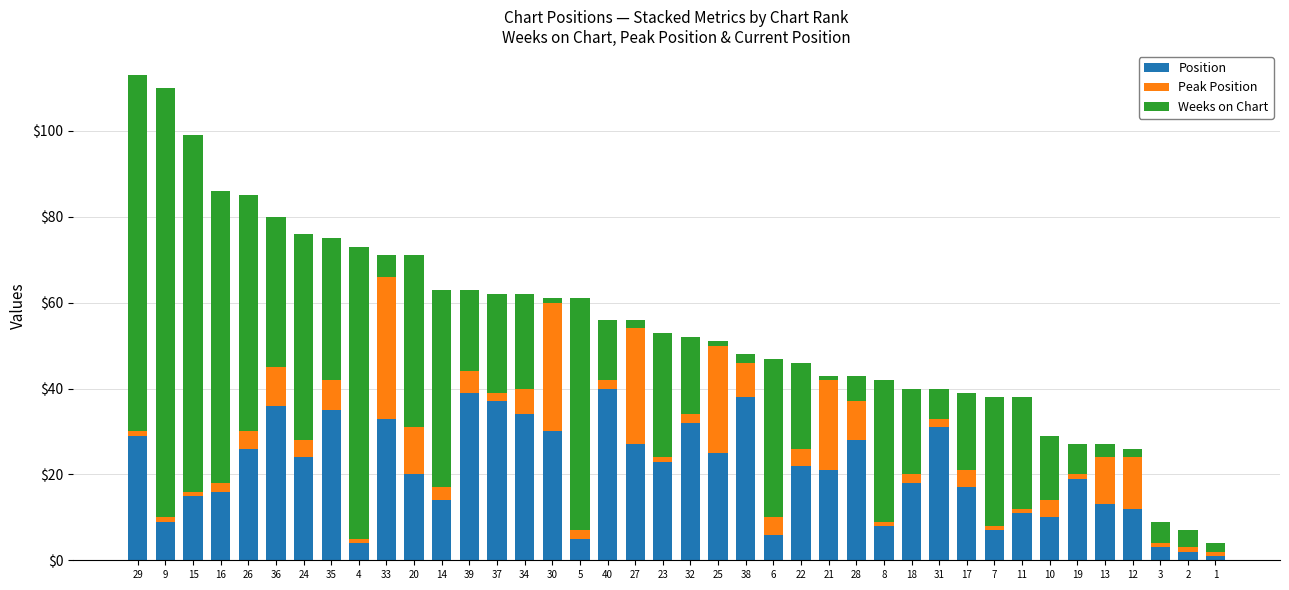

What are all the series names shown in the legend?

Position, Peak Position, Weeks on Chart